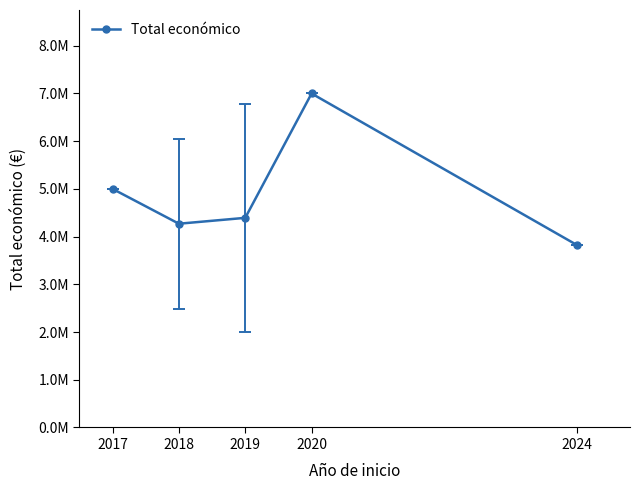

What is the smallest value displayed?

3823271.0